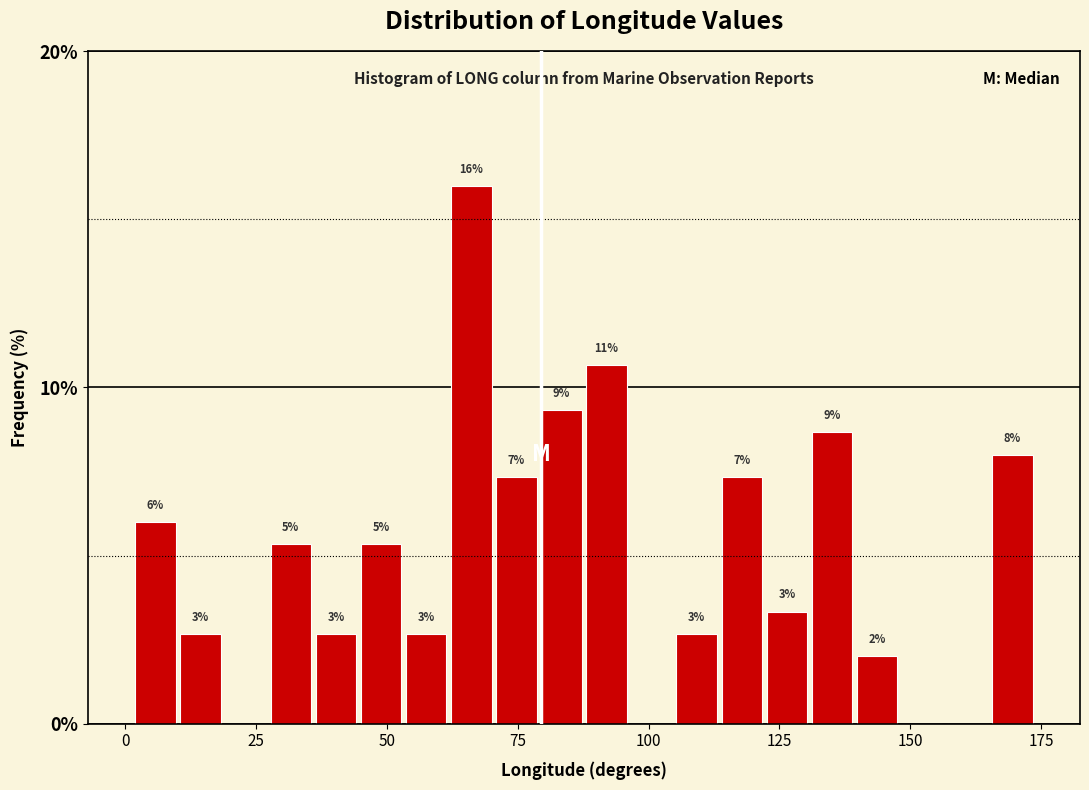

Read against the x-axis, roughly where is the centre of the tallest bar?

65